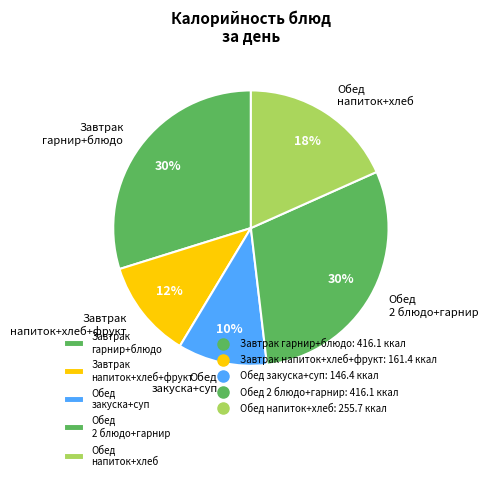

What is the smallest slice in the pie chart?

Обед закуска+суп